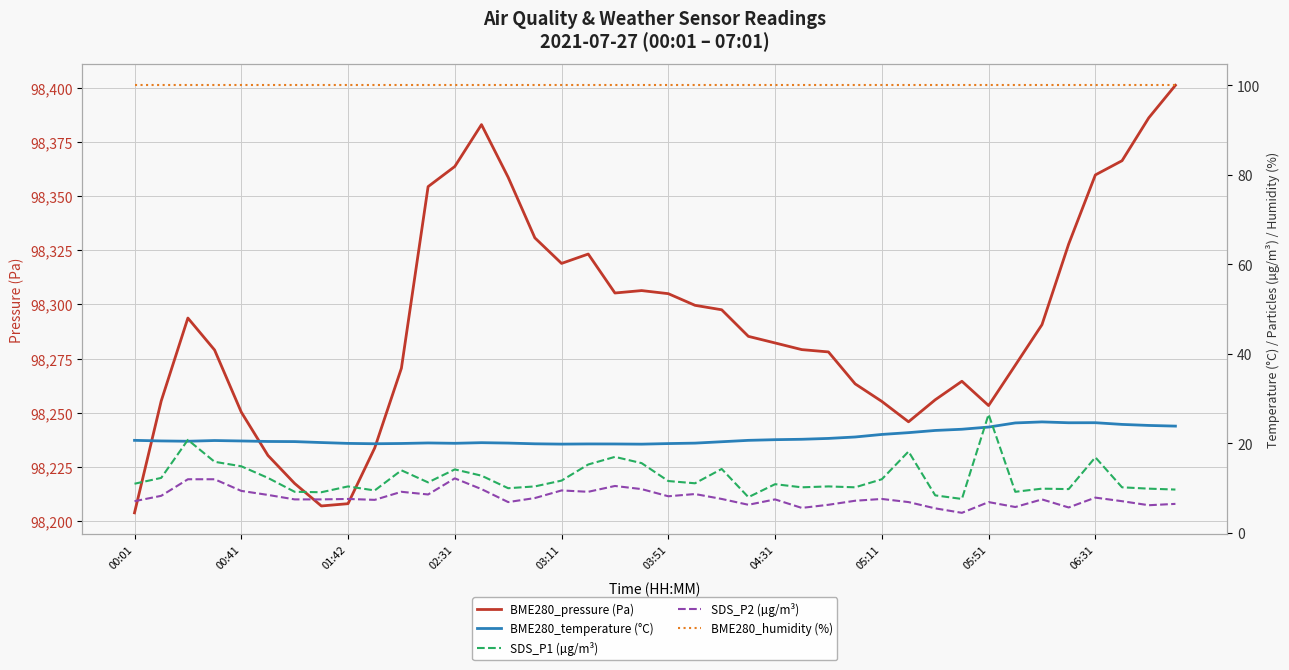

What is the average value of the BME280_temperature (°C) series?

21.4